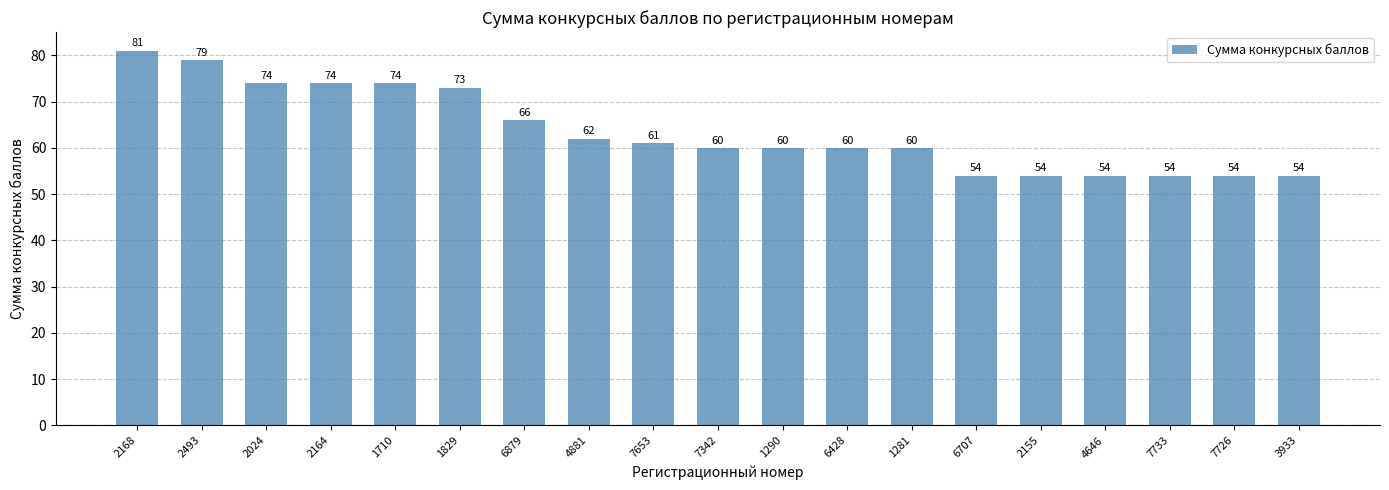

Reading left to right, extract all data points from this chart.

2168=81	2493=79	2024=74	2164=74	1710=74	1829=73	6879=66	4881=62	7653=61	7342=60	1290=60	6428=60	1281=60	6707=54	2155=54	4646=54	7733=54	7726=54	3933=54